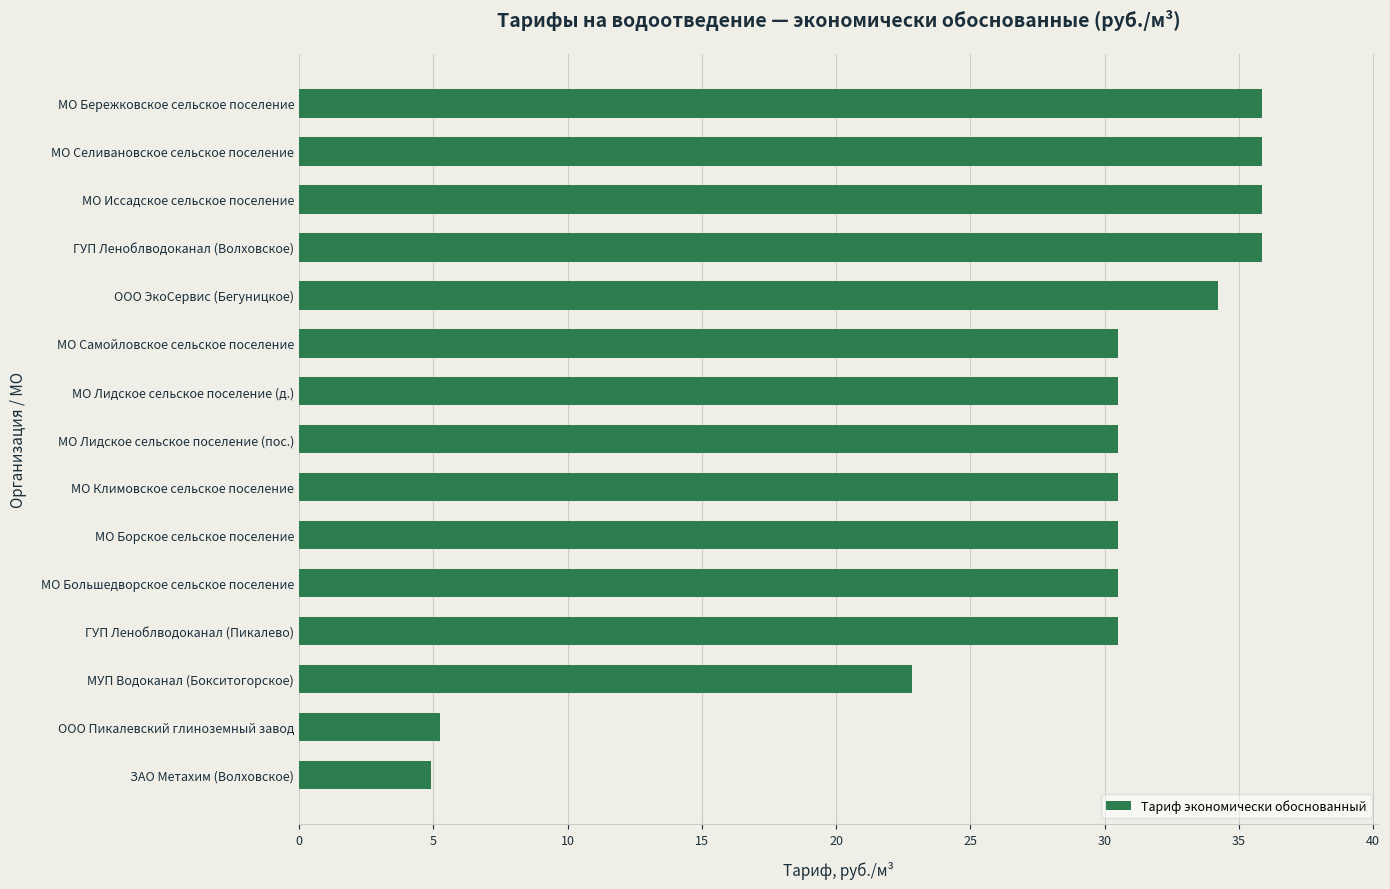

What is the greatest value displayed?

35.9